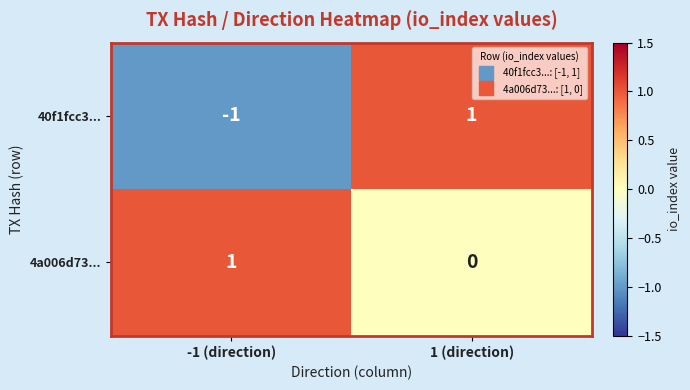

What is the smallest value displayed?

-1